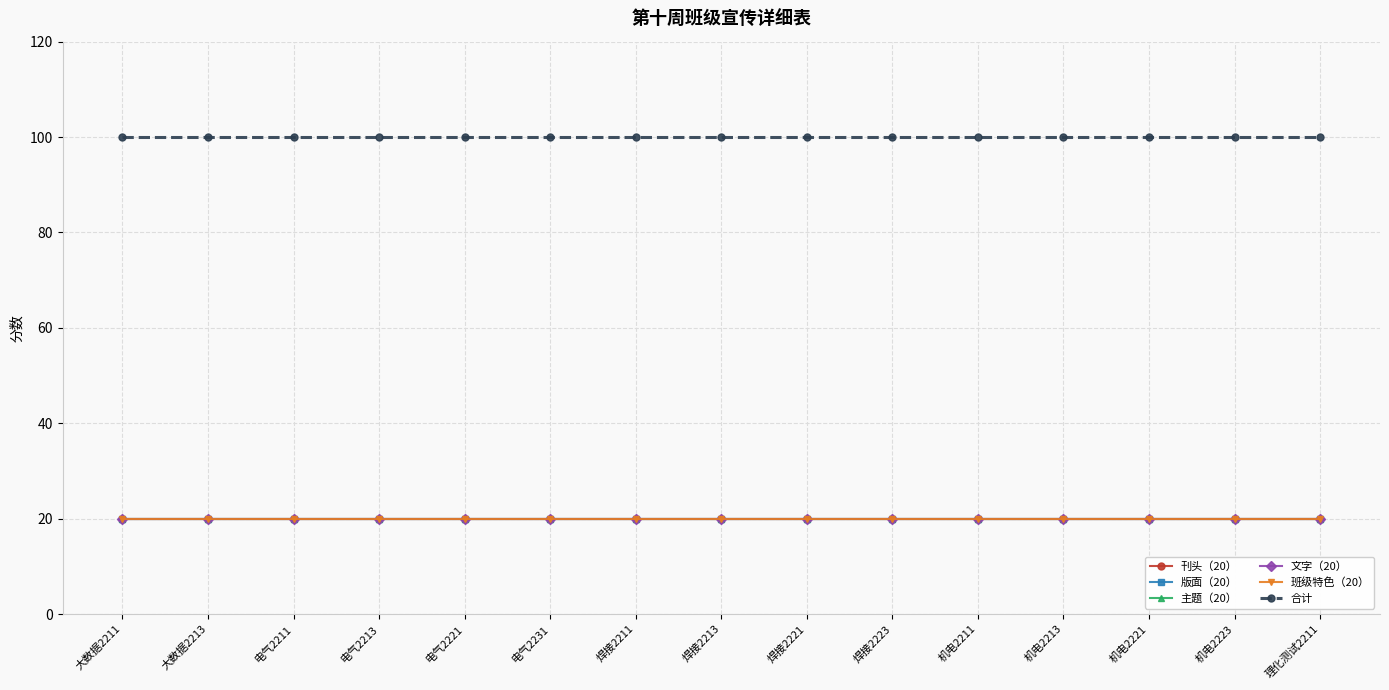

Reading right to left, what are all the values shown in this chart?

刊头（20）: 20	20	20	20	20	20	20	20	20	20	20	20	20	20	20
版面（20）: 20	20	20	20	20	20	20	20	20	20	20	20	20	20	20
主题（20）: 20	20	20	20	20	20	20	20	20	20	20	20	20	20	20
文字（20）: 20	20	20	20	20	20	20	20	20	20	20	20	20	20	20
班级特色（20）: 20	20	20	20	20	20	20	20	20	20	20	20	20	20	20
合计: 100	100	100	100	100	100	100	100	100	100	100	100	100	100	100